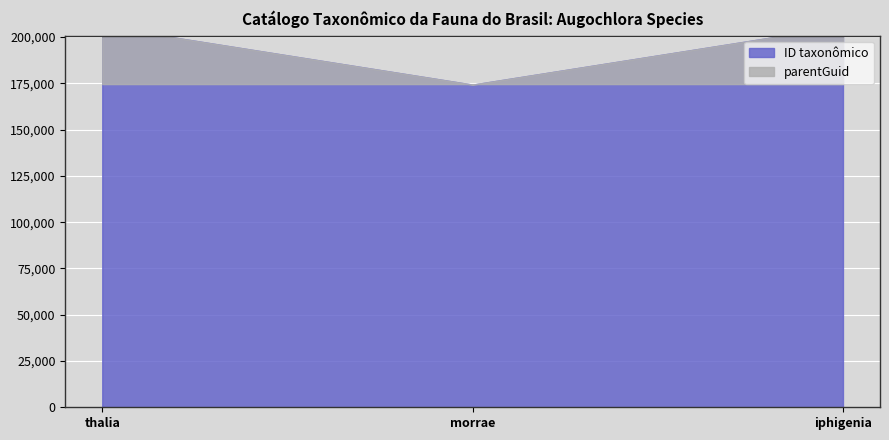

Does the chart display data point markers on the line(s)?

No